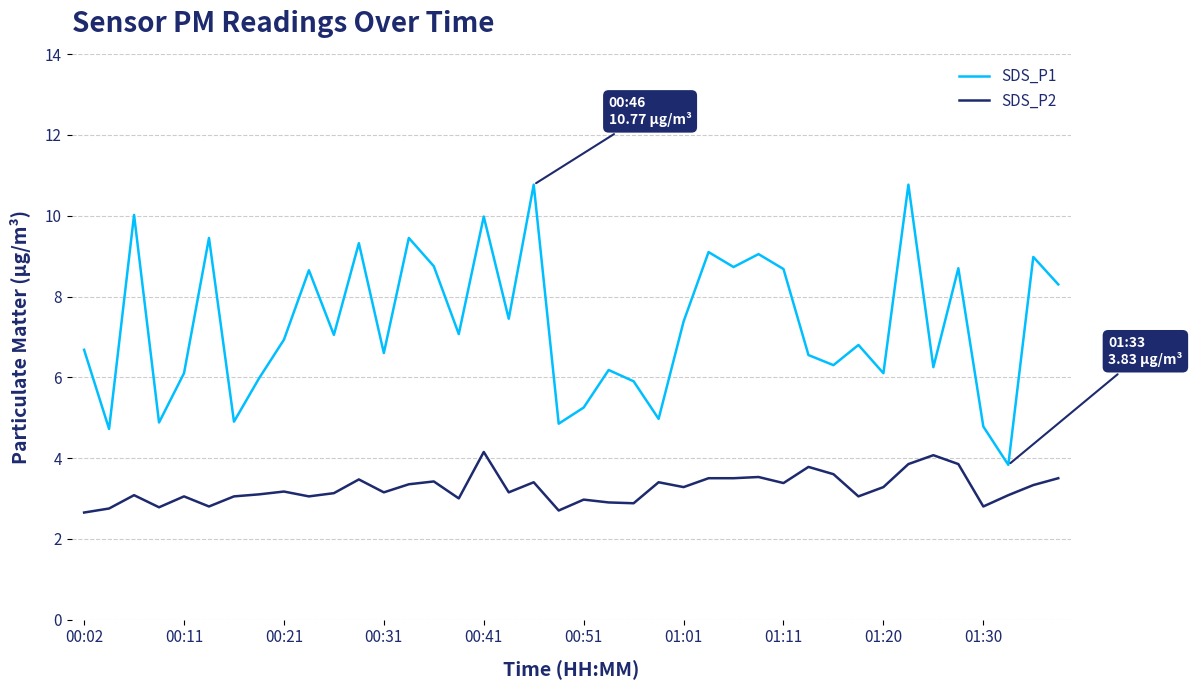

Which series has the largest total across all categories?

SDS_P1